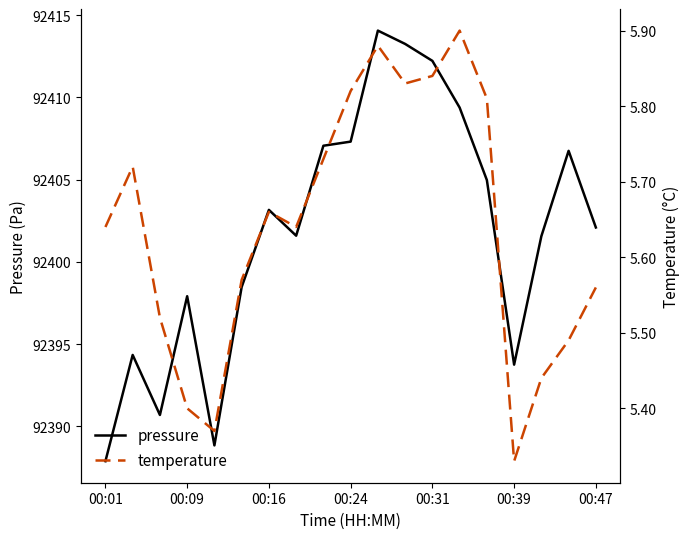

The pressure series shows 147488.0 at 00:47. True or false?

False